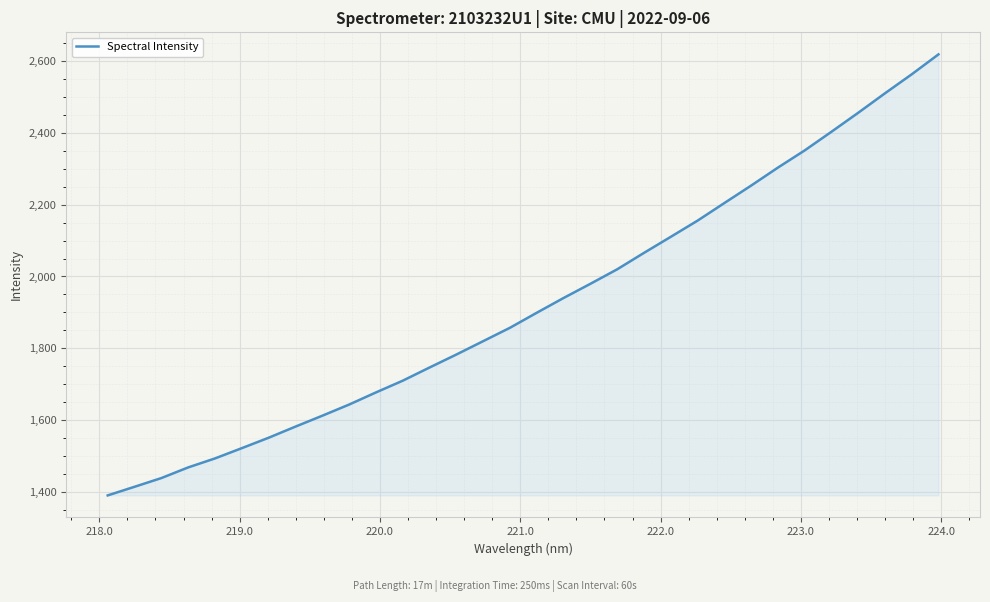

What is the difference between the maximum and minimum values?

1229.2